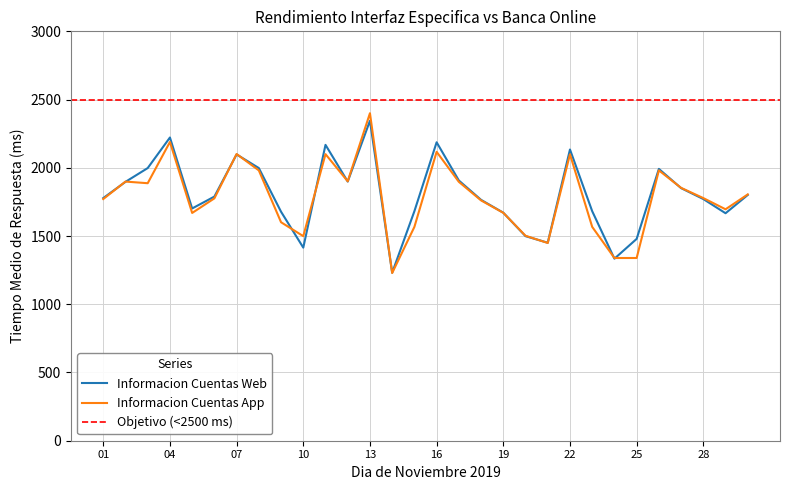

At how many categories does at least one series exceed 2349?

1